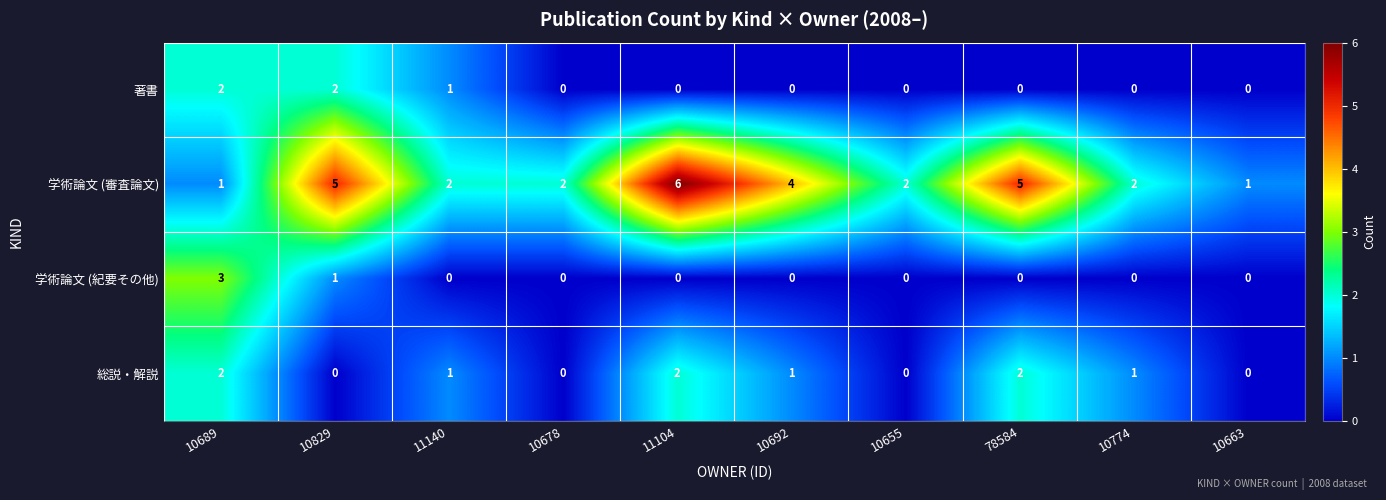

True or false: 総説・解説 has a value of 1 at 10655.

False